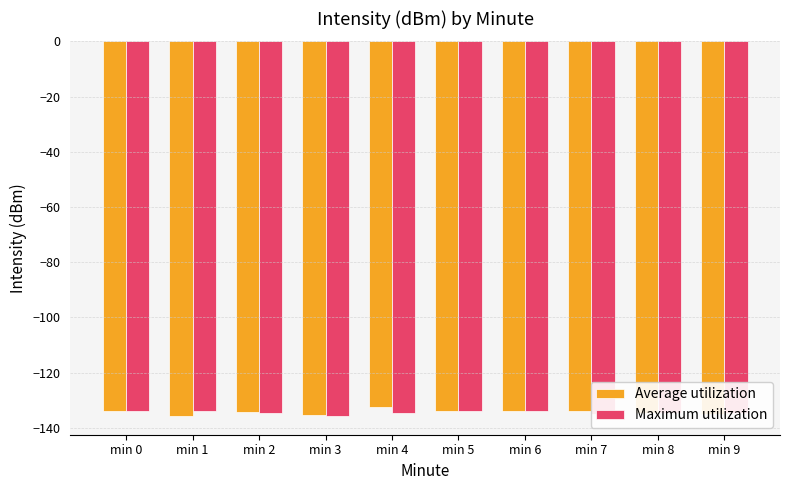

What is the total value across all series at min 2?

-268.9